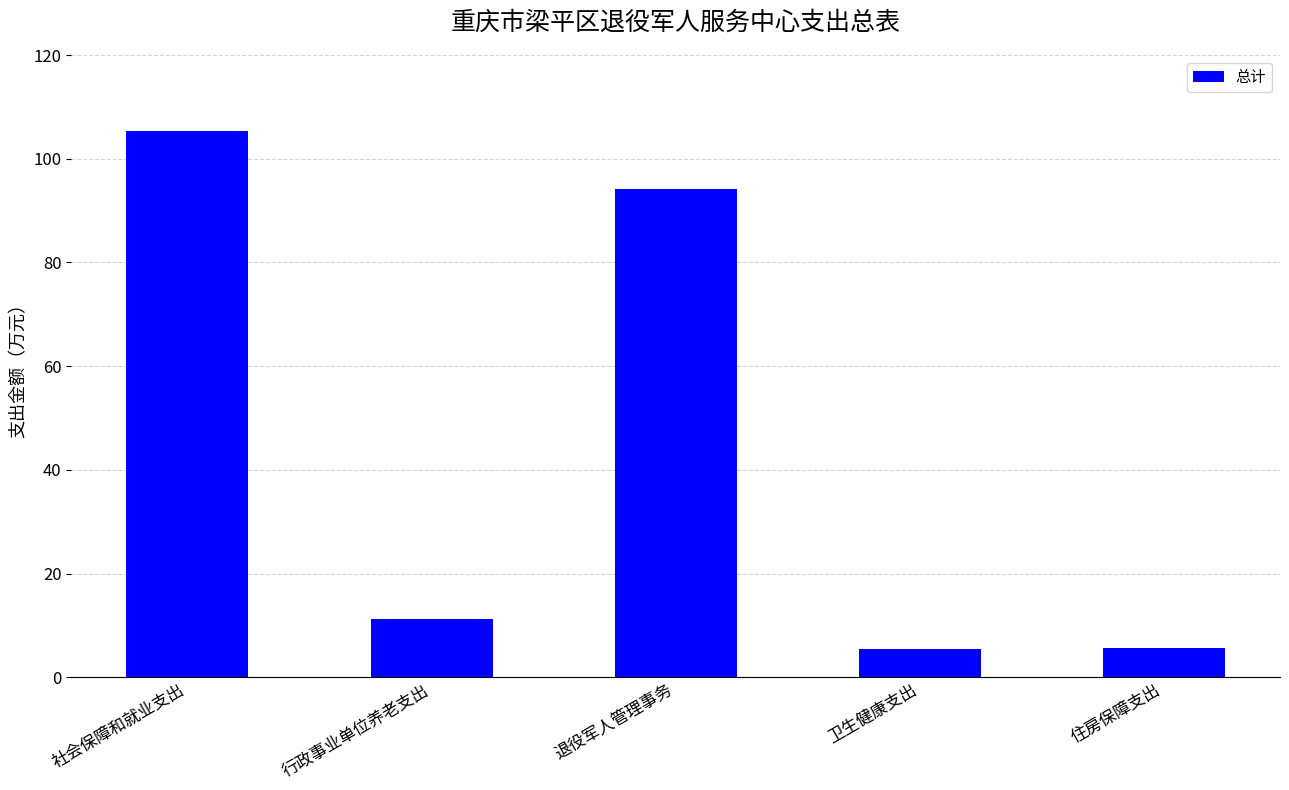

What value does the data have at 住房保障支出?

5.6